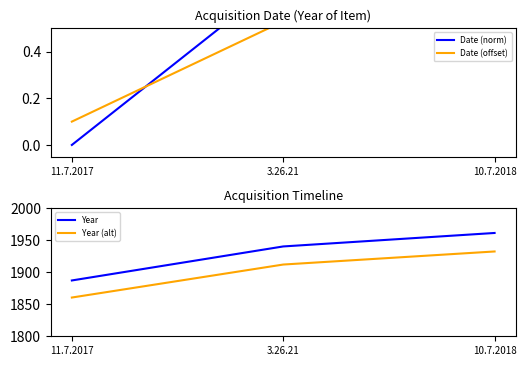

Between 11.7.2017 and 10.7.2018, which series saw the biggest shift?

Year